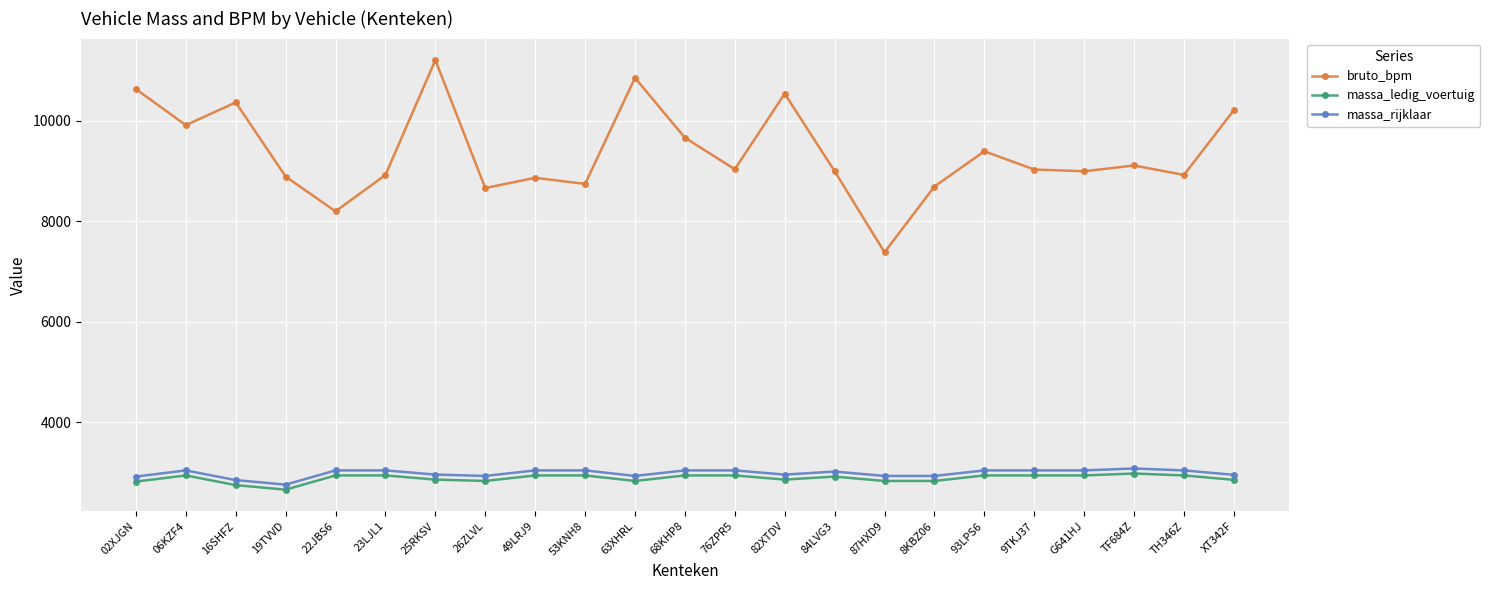

Which series changed the most between TF684Z and XT342F?

bruto_bpm